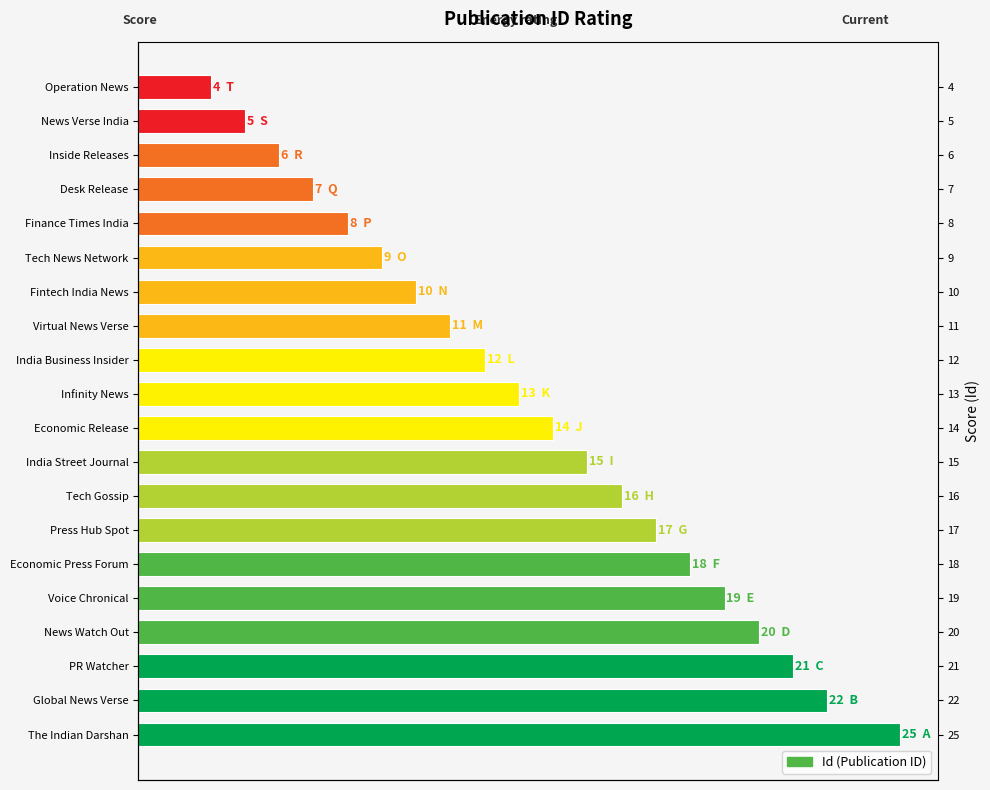

The value at Operation News is 1.9. True or false?

False